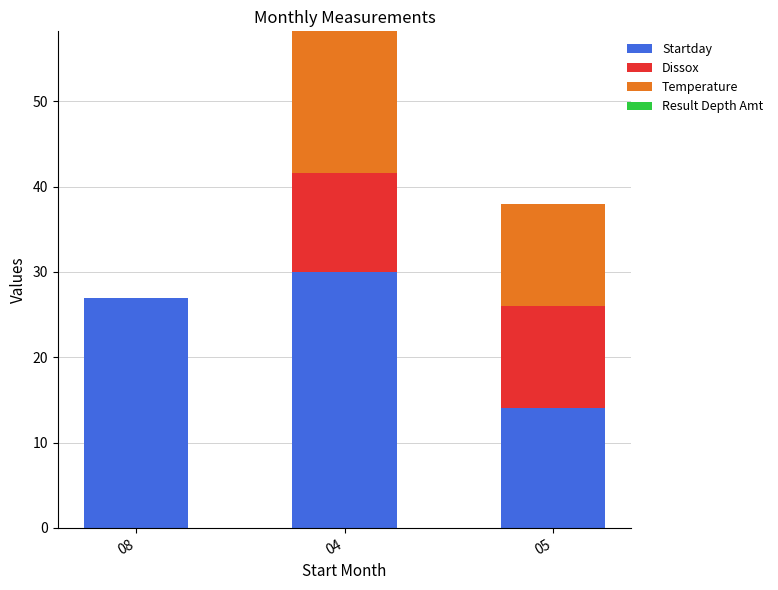

True or false: Startday has a value of 30.0 at 04.

True